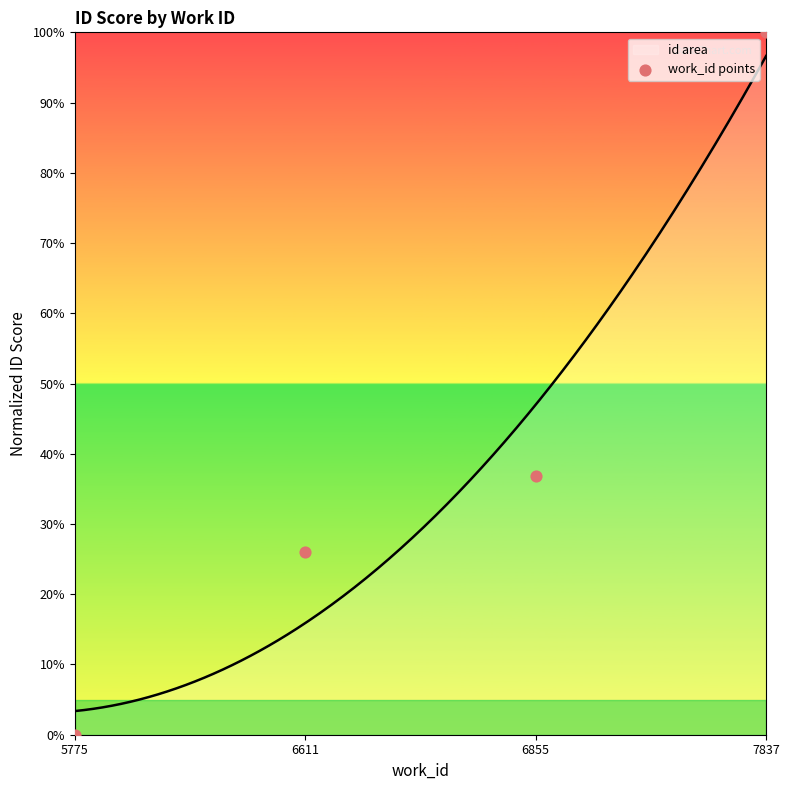

Between 5775 and 7837, which is larger?

7837